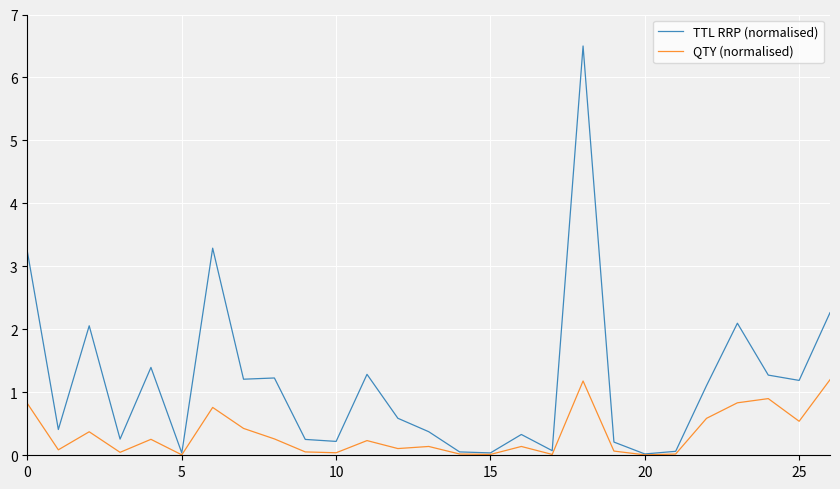

Is this an area chart (filled region under the line)?

No